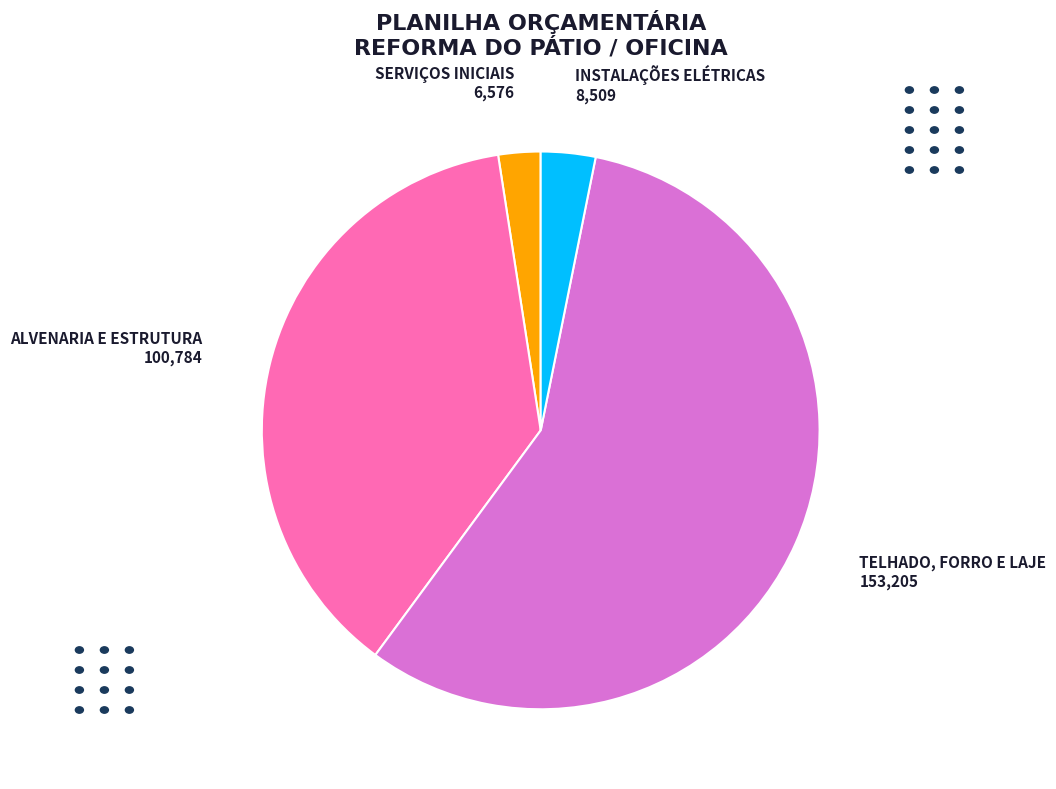

Does any single category account for the majority?

Yes